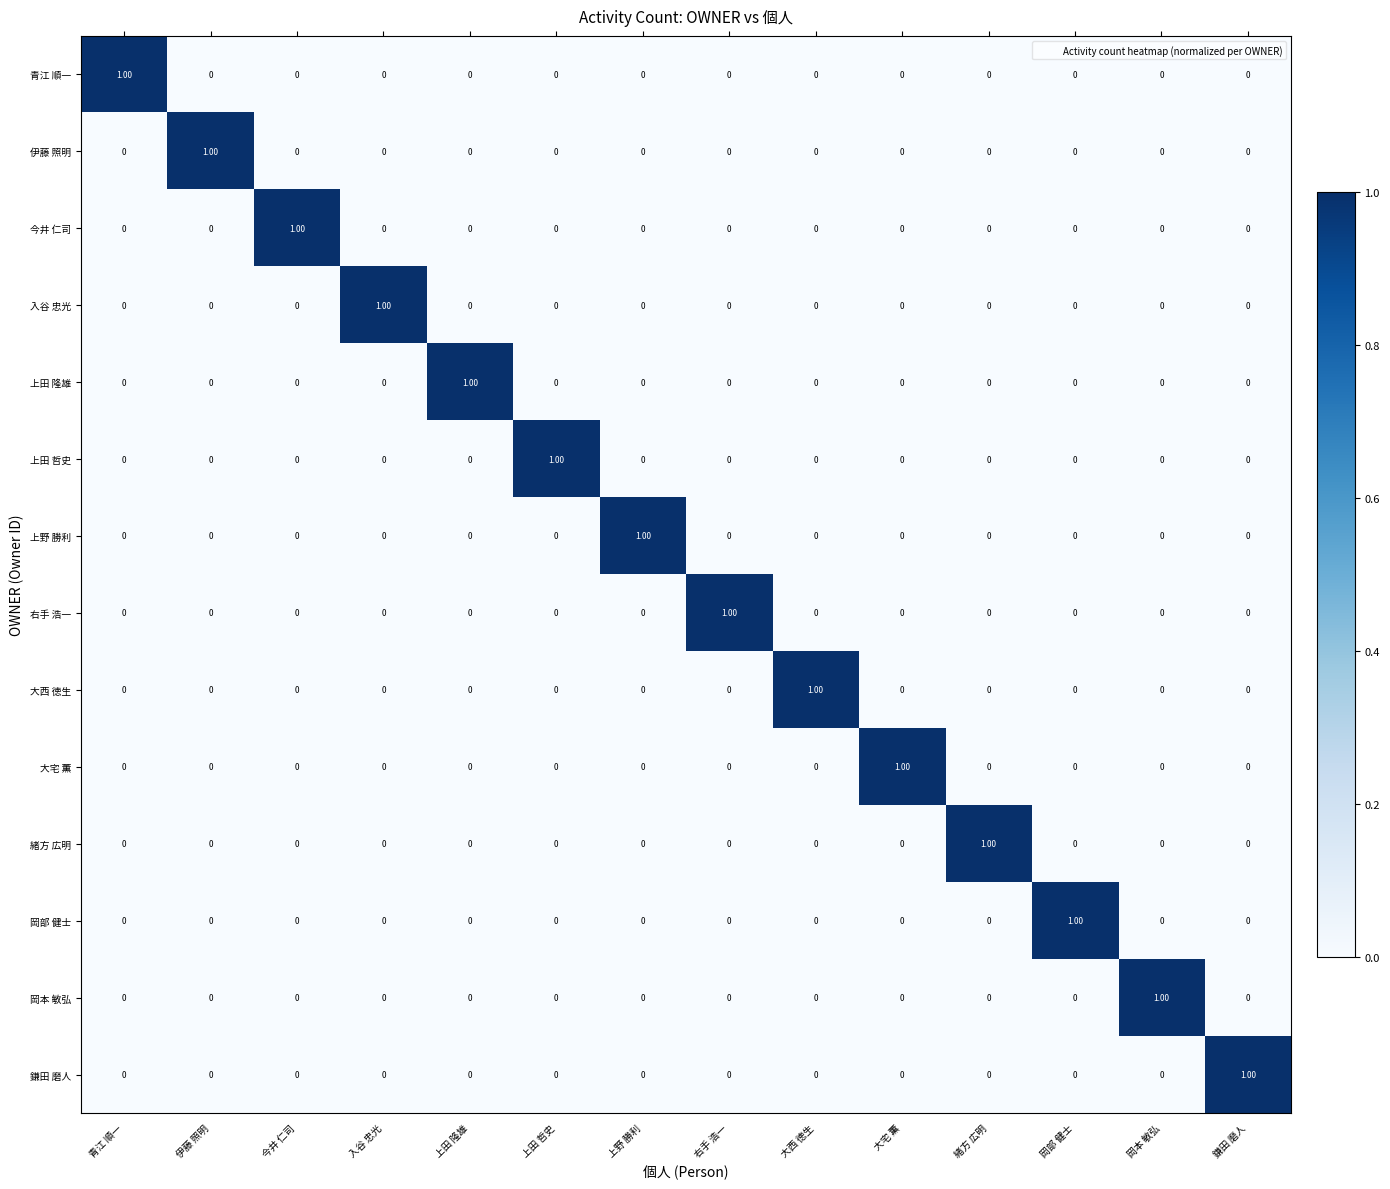

Which category has the highest value in the 上田 哲史 series?

上田 哲史